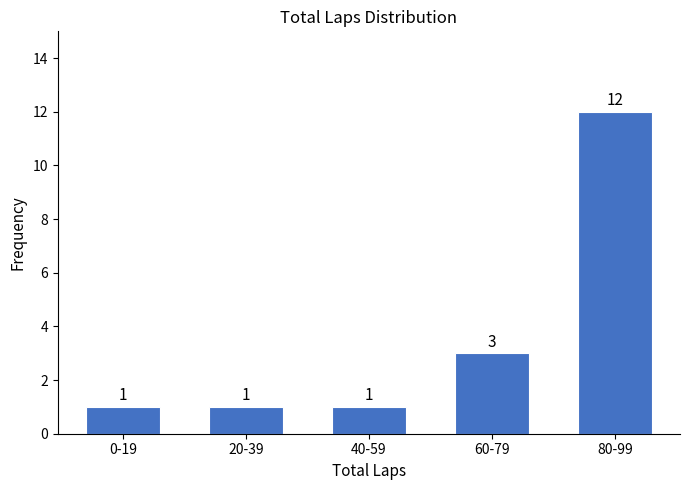

Reading left to right, what are all the values shown in this chart?

0-19=1	20-39=1	40-59=1	60-79=3	80-99=12